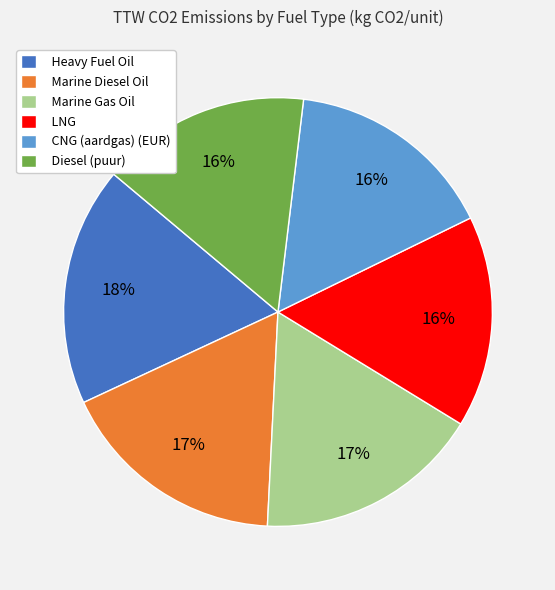

Is it true that Heavy Fuel Oil is 33% of the pie?

False